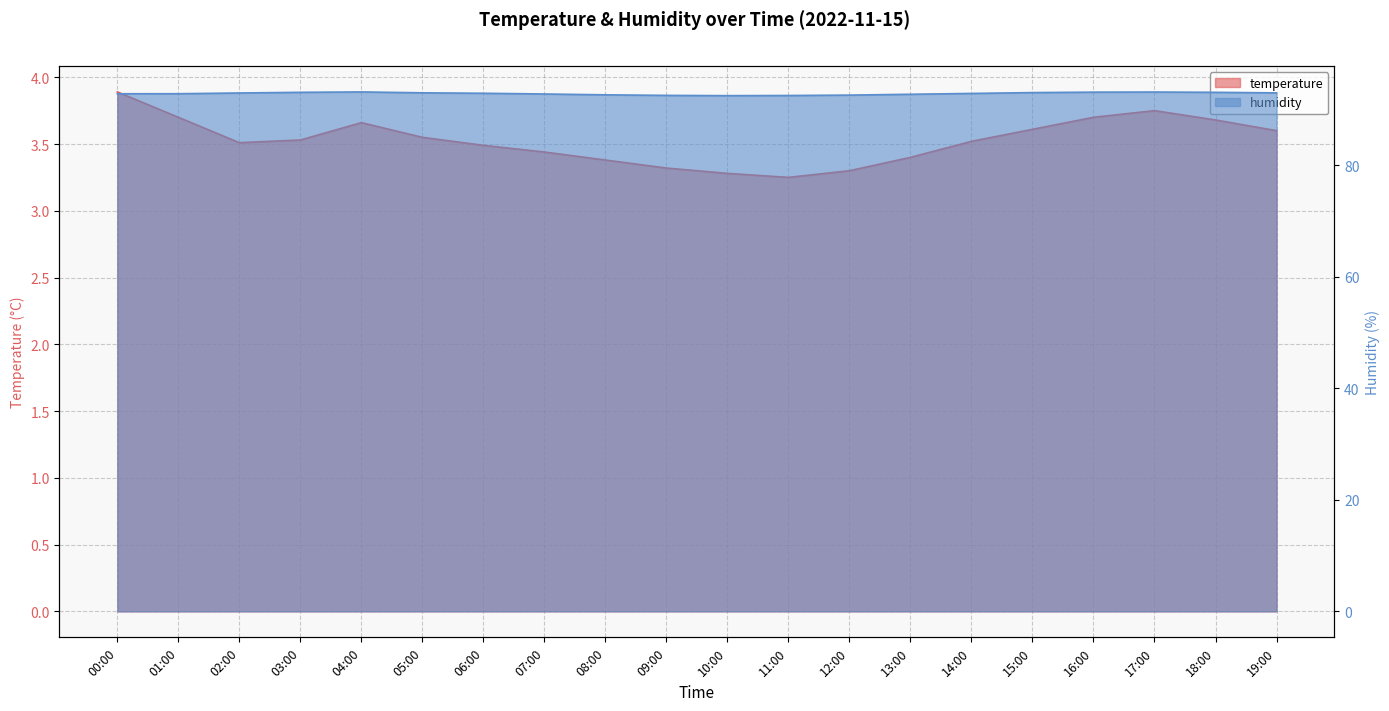

Which series has the largest total across all categories?

humidity